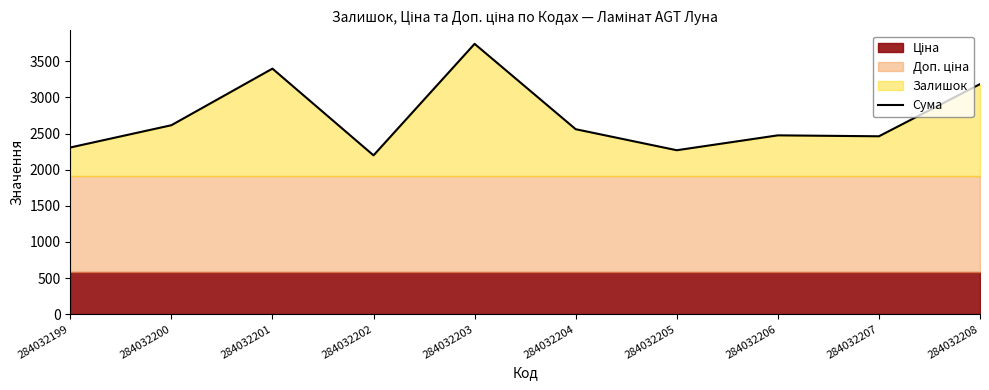

List the labels in order of value, largest first.

284032203, 284032201, 284032208, 284032200, 284032204, 284032206, 284032207, 284032199, 284032205, 284032202